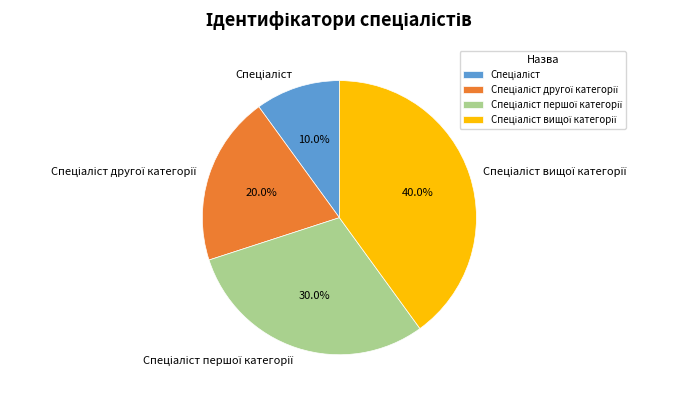

Is there a majority slice in this chart?

No